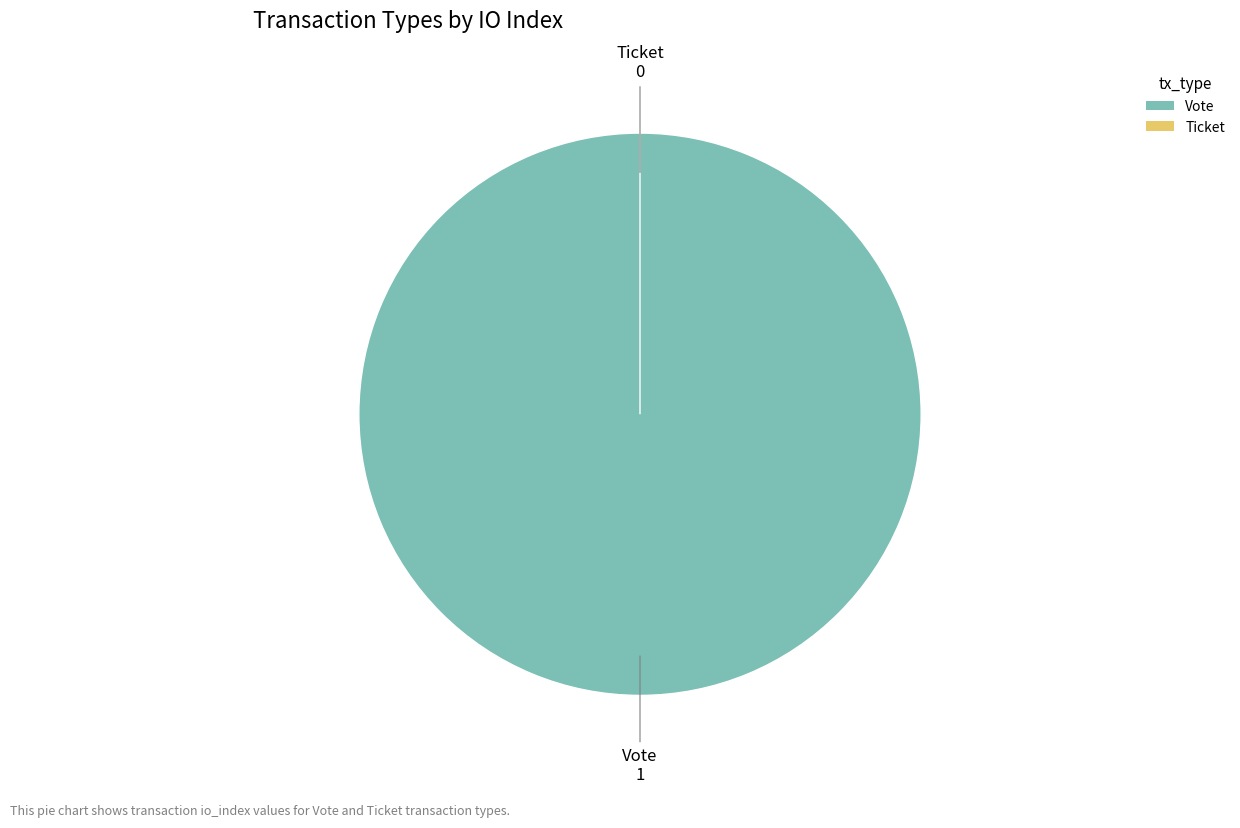

How many slices are in this pie chart?

2